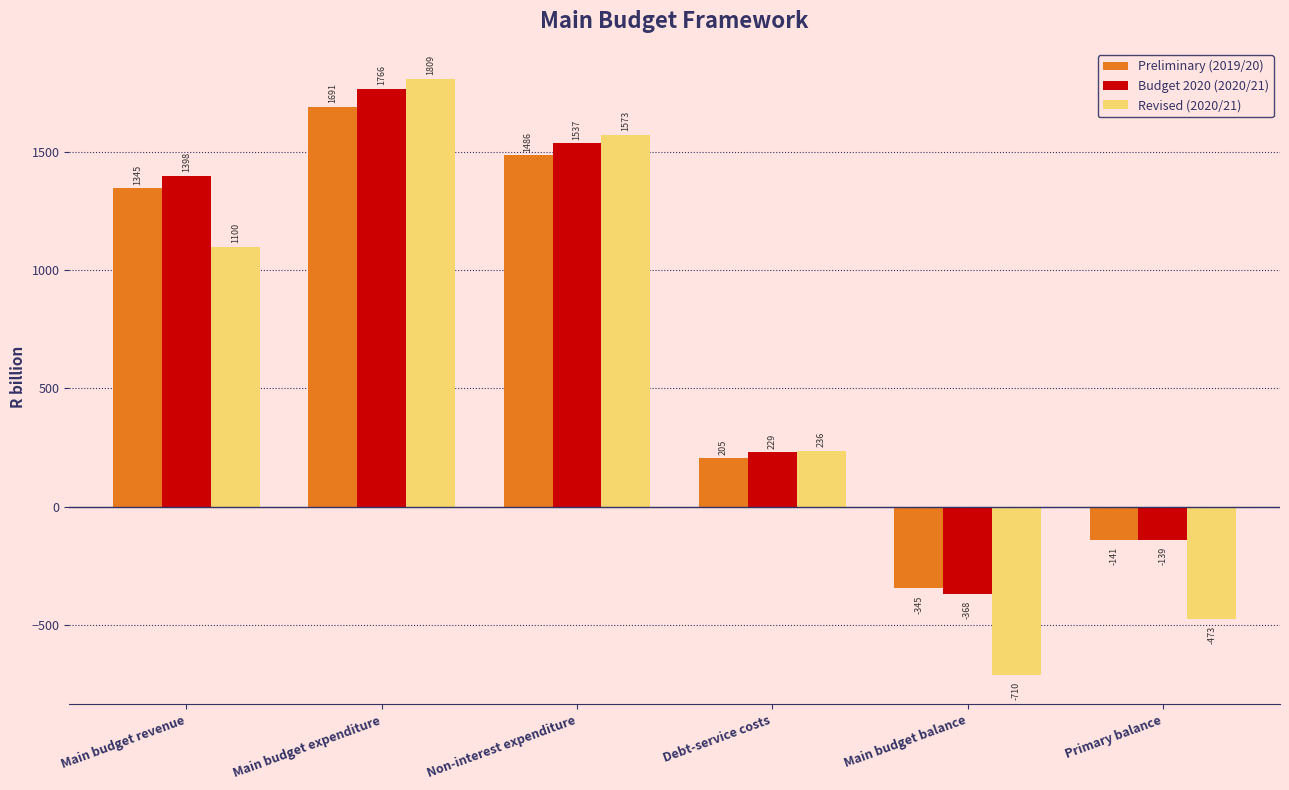

How many negative values does the Revised (2020/21) series have?

2